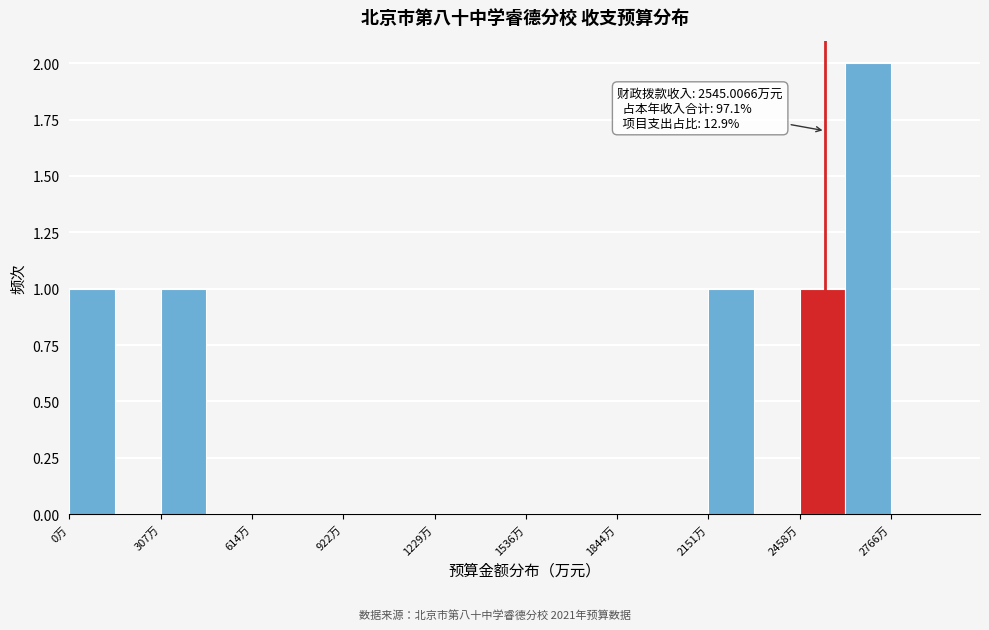

Around what value on the x-axis is the tallest bar? Give the approximate position of its centre, as read against the axis.

2700